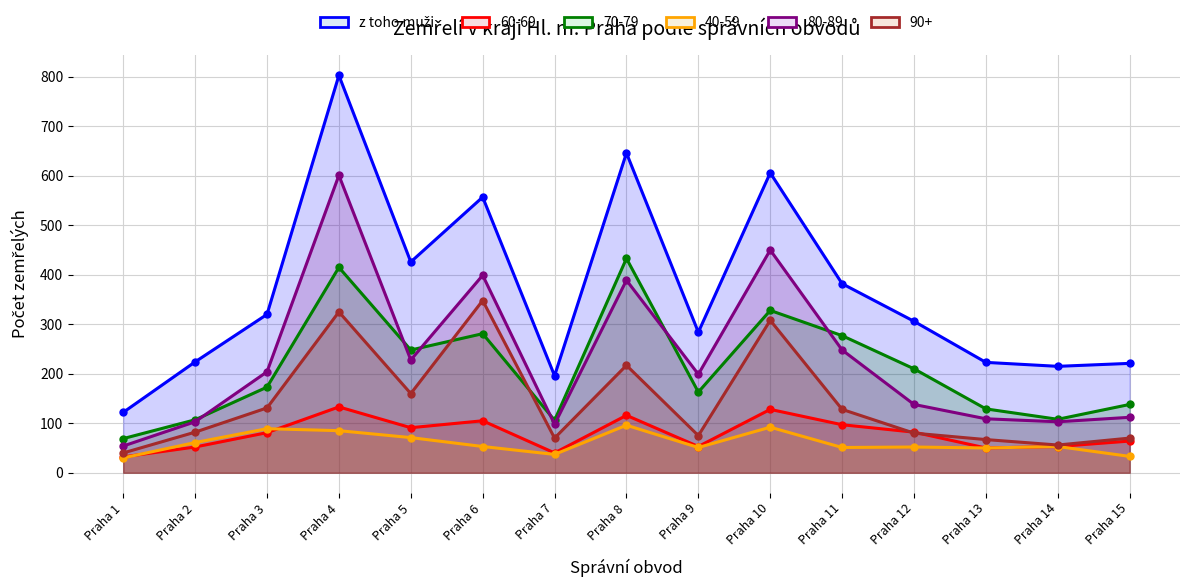

Reading left to right, what are all the values shown in this chart?

Praha 1=122	Praha 2=224	Praha 3=320	Praha 4=803	Praha 5=426	Praha 6=557	Praha 7=196	Praha 8=646	Praha 9=284	Praha 10=606	Praha 11=382	Praha 12=306	Praha 13=223	Praha 14=215	Praha 15=221